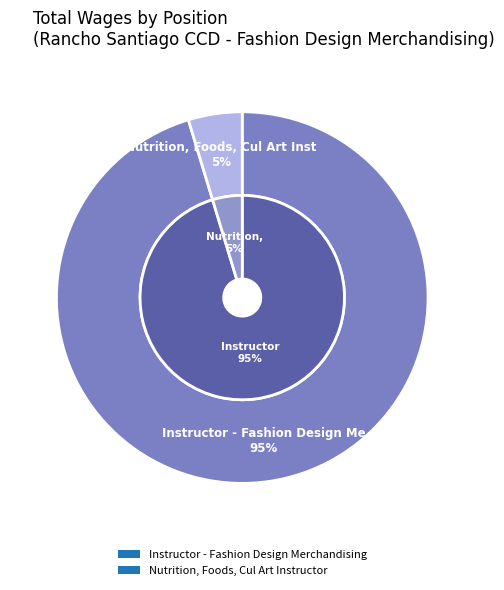

Combined, do Instructor - Fashion Design Merchandising and Nutrition, Foods, Cul Art Instructor account for over 50%?

Yes